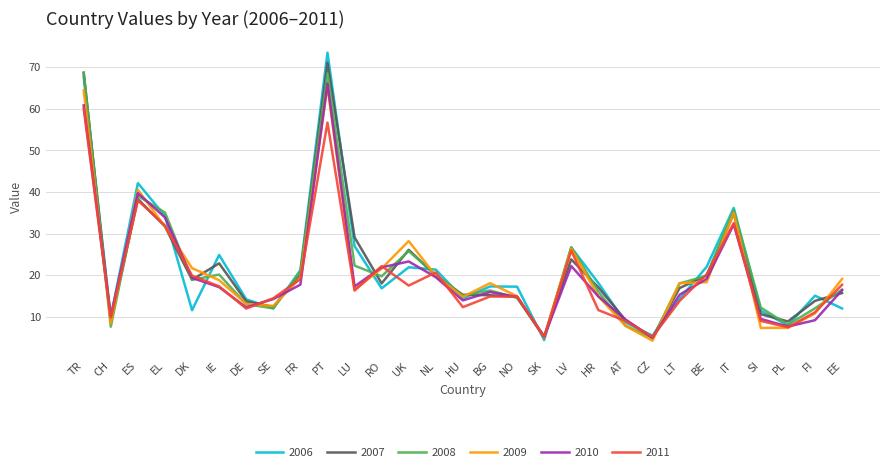

What is the greatest value displayed?

73.5